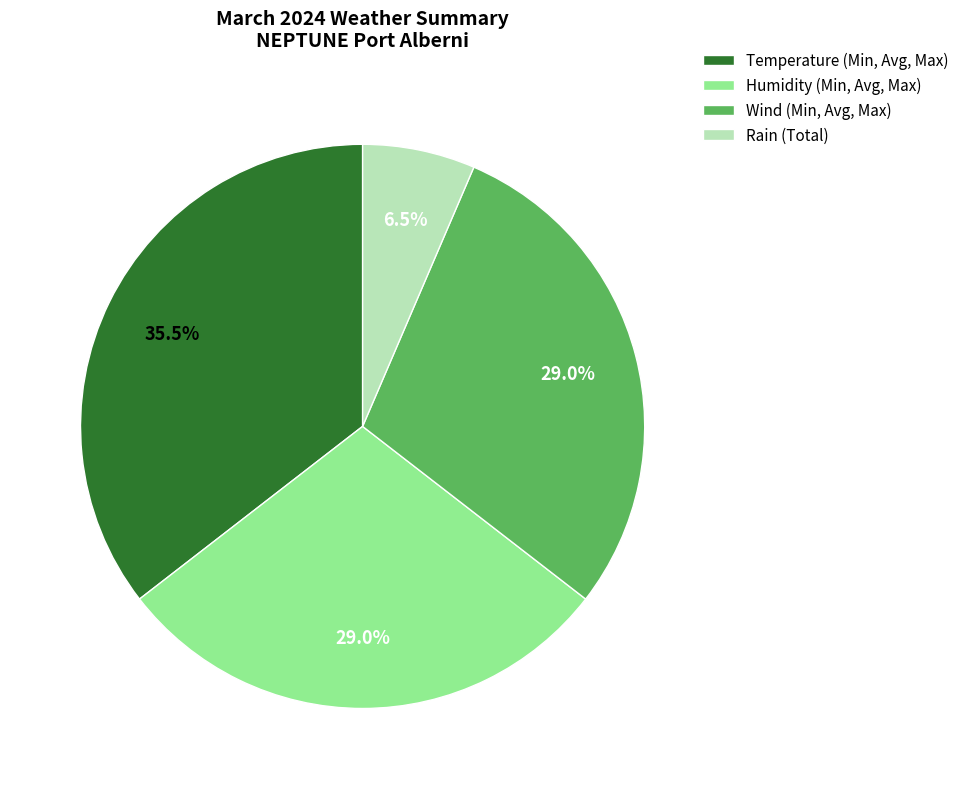

How many slices are in this pie chart?

4